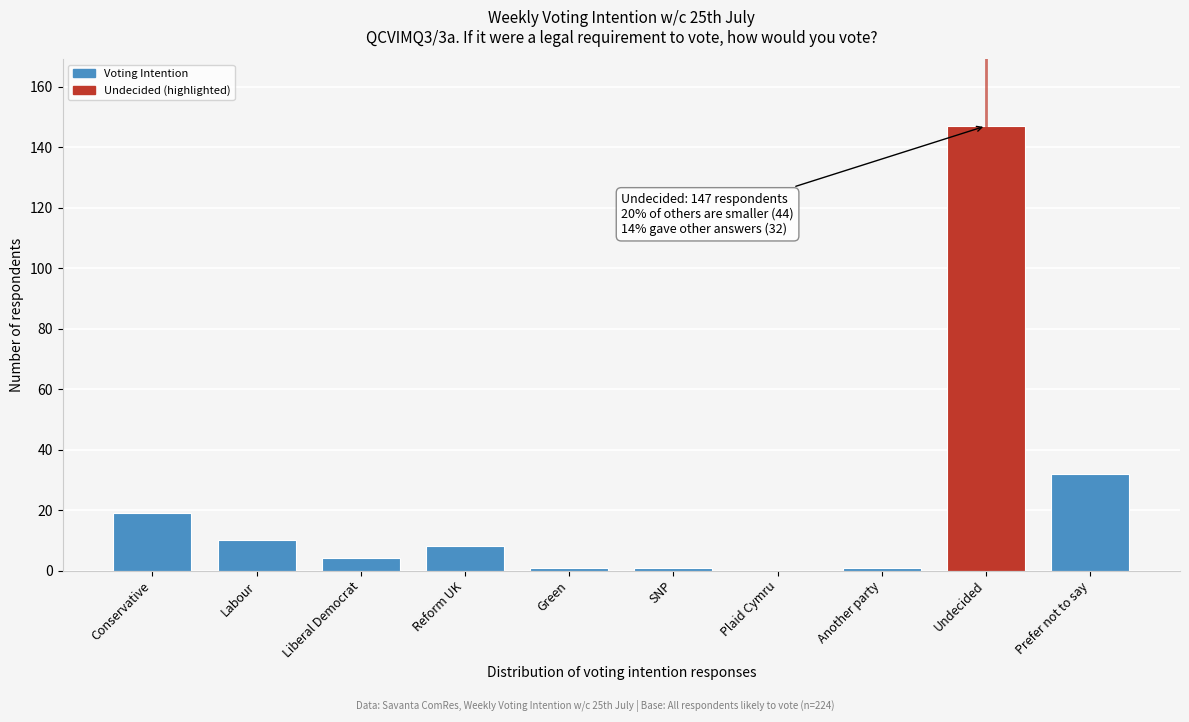

Reading right to left, list all the values displayed in this chart.

Prefer not to say=32	Undecided=147	Another party=1	Plaid Cymru=0	SNP=1	Green=1	Reform UK=8	Liberal Democrat=4	Labour=10	Conservative=19